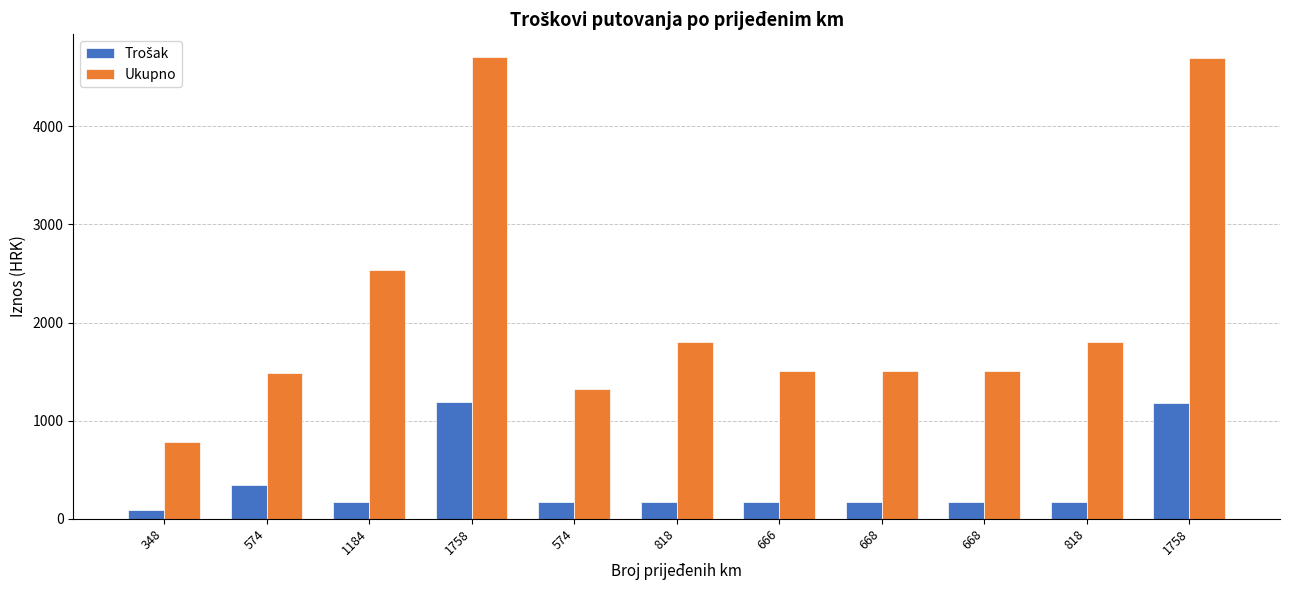

Reading left to right, extract all data points from this chart.

Trošak: 85.0	340.0	170.0	1187.1	170.0	170.0	170.0	170.0	170.0	170.0	1182.9
Ukupno: 781.0	1488.0	2538.0	4703.1	1318.0	1806.0	1502.0	1506.0	1506.0	1806.0	4698.9